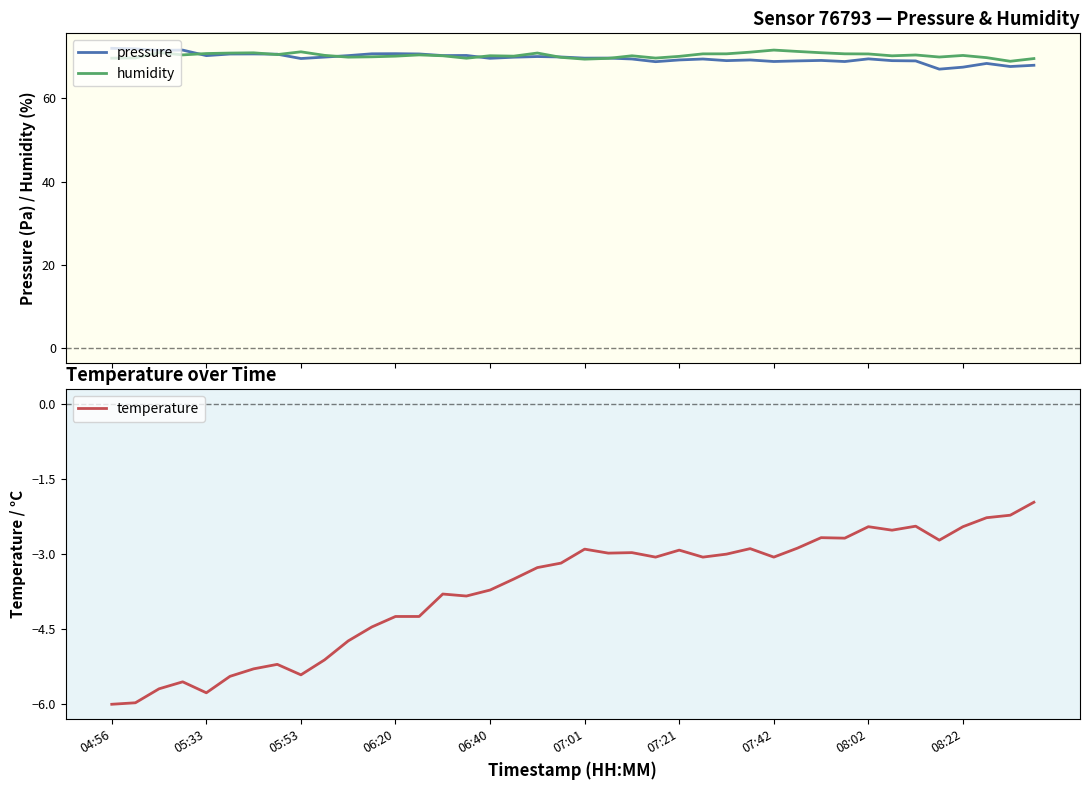

Is it true that temperature equals -2.5 at 33?

True